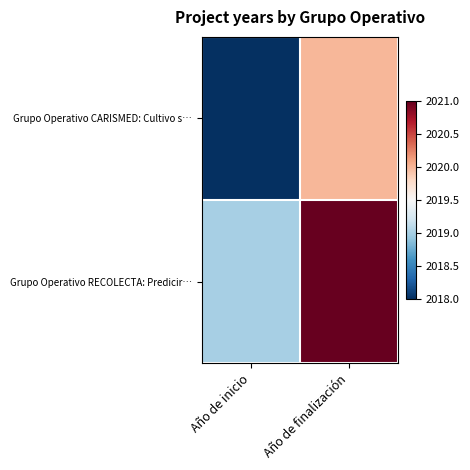

At how many categories does at least one series exceed 2018?

2